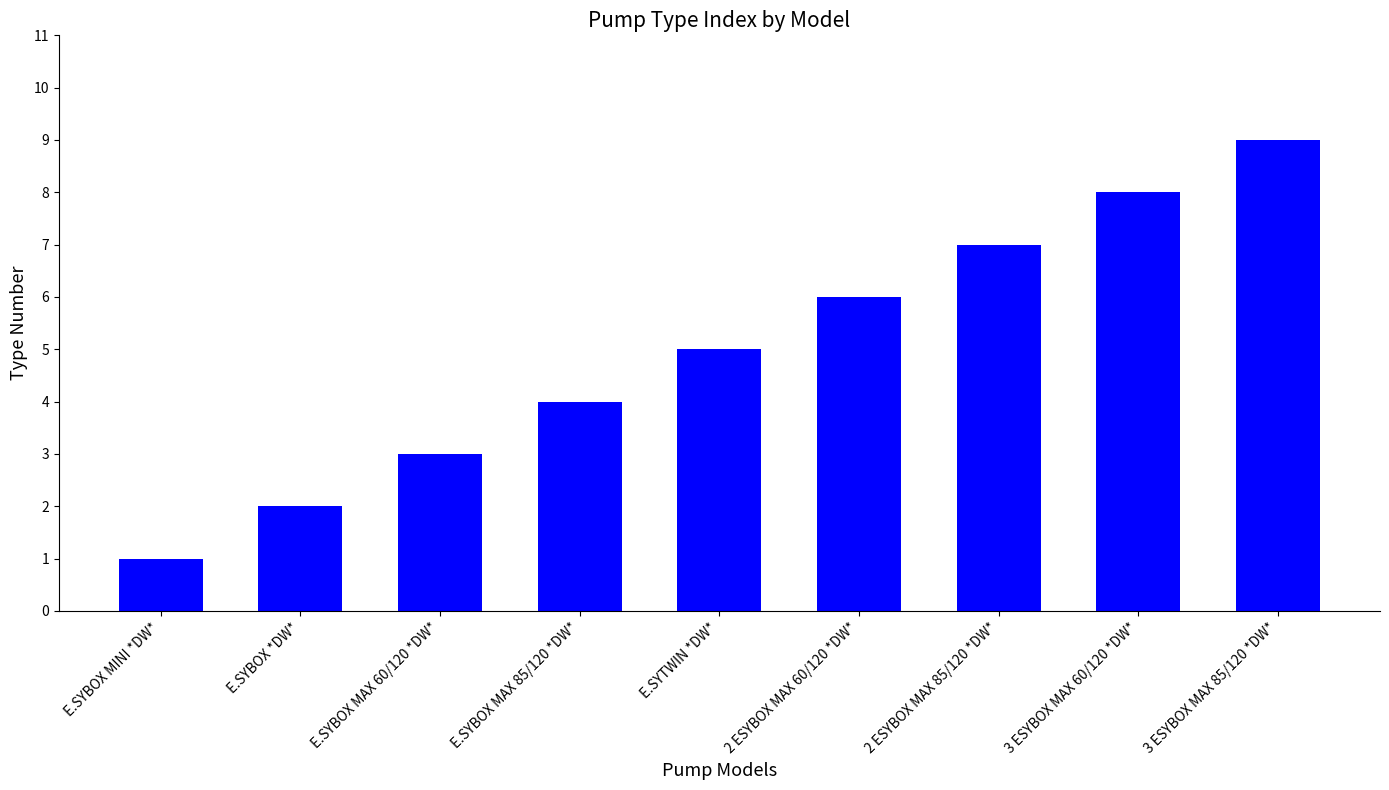

Count the values in the range 3 to 7.

5